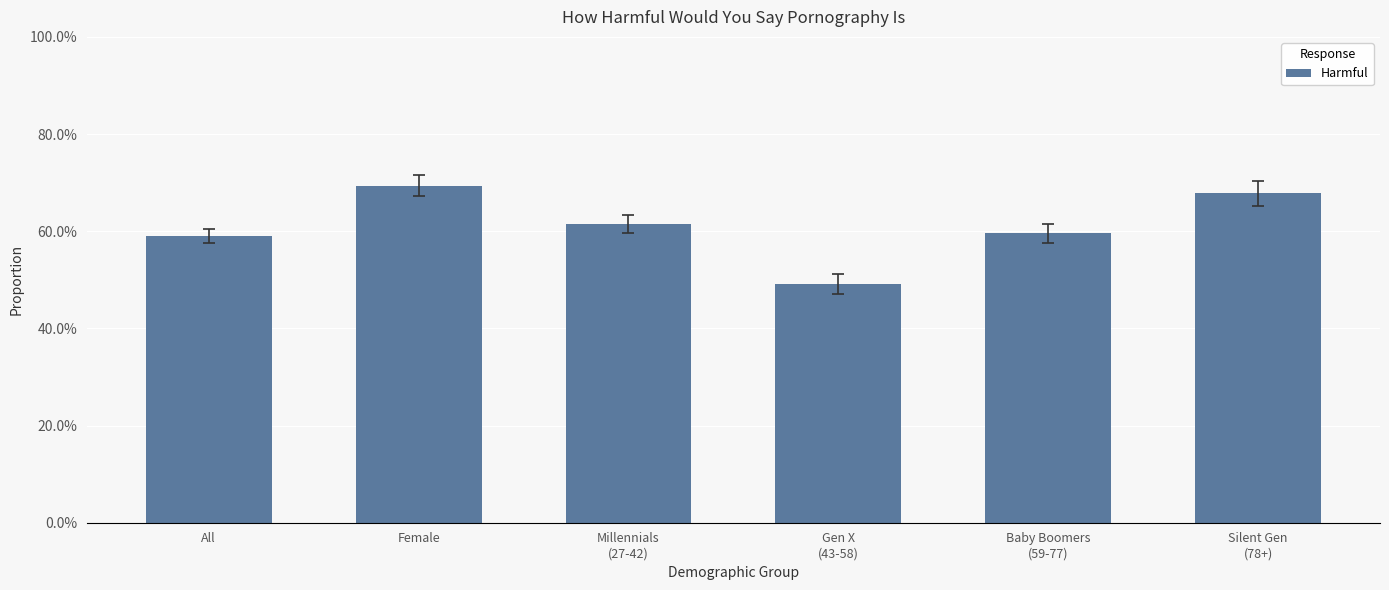

Are the bars horizontal?

No